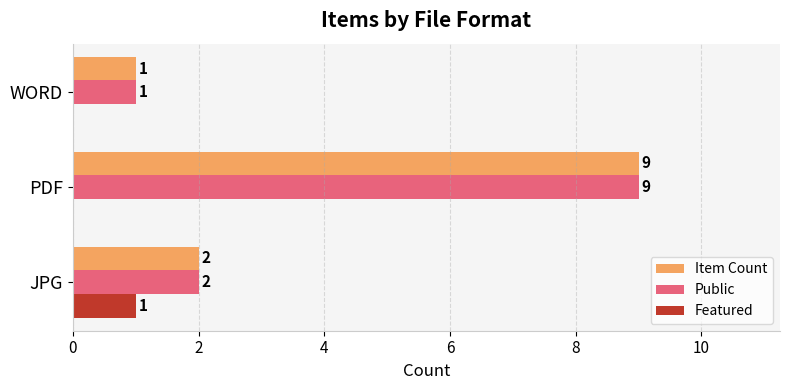

Read the Item Count value at PDF.

9